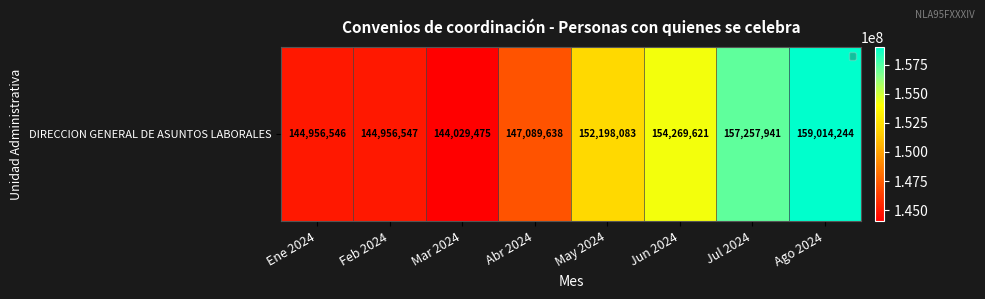

Where does the data first go above 152198083?

Jun 2024